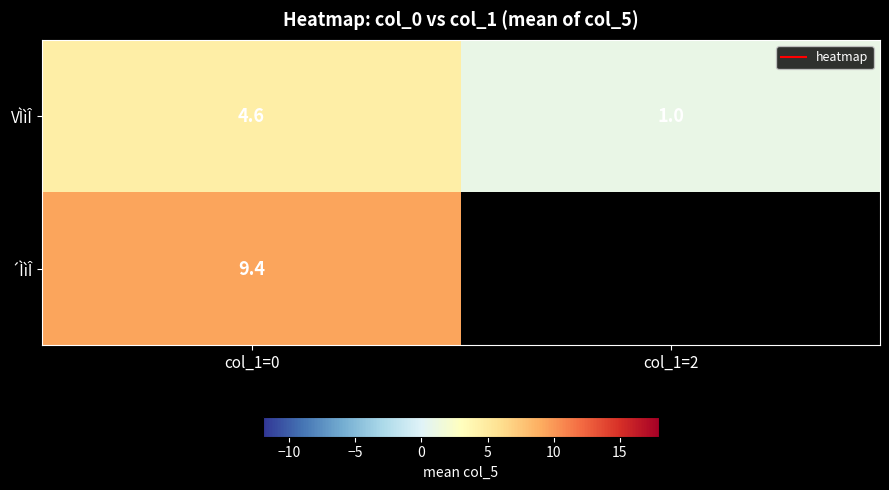

At which label is ´ÌìÎ closest to 9?

col_1=0